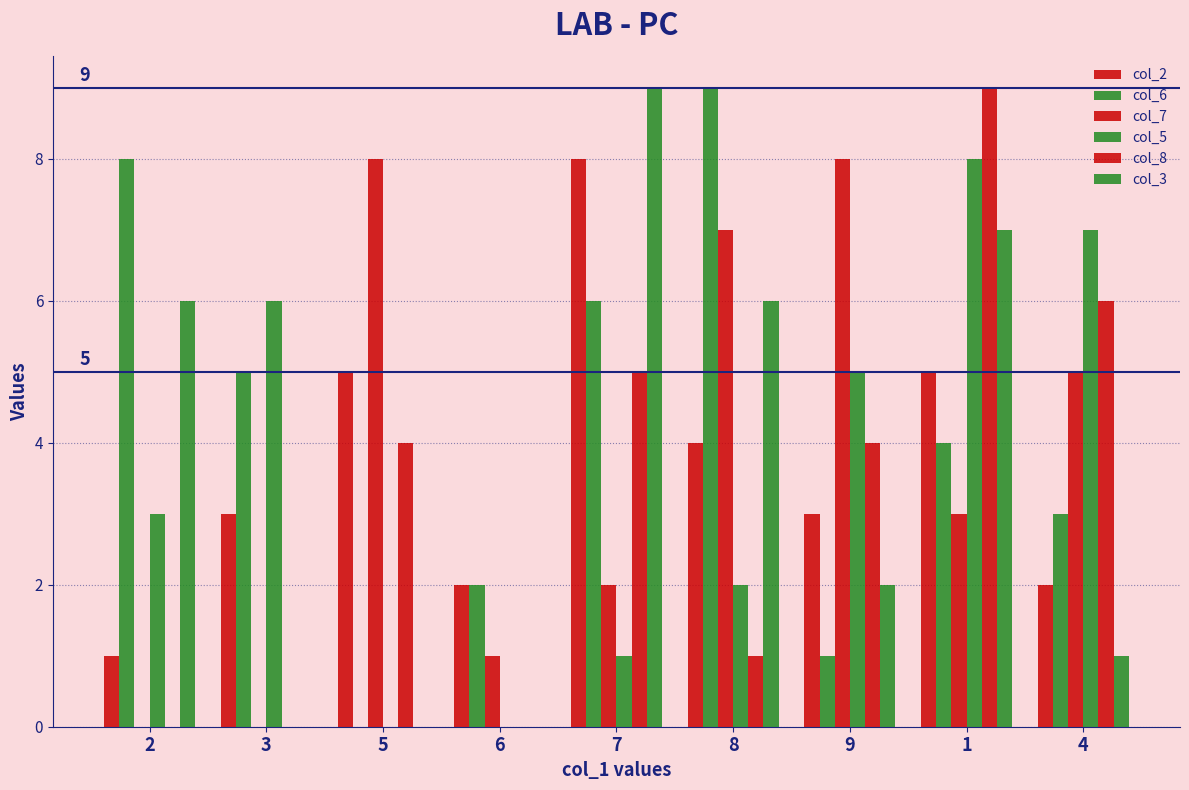

At which label does col_6 first exceed 4?

2